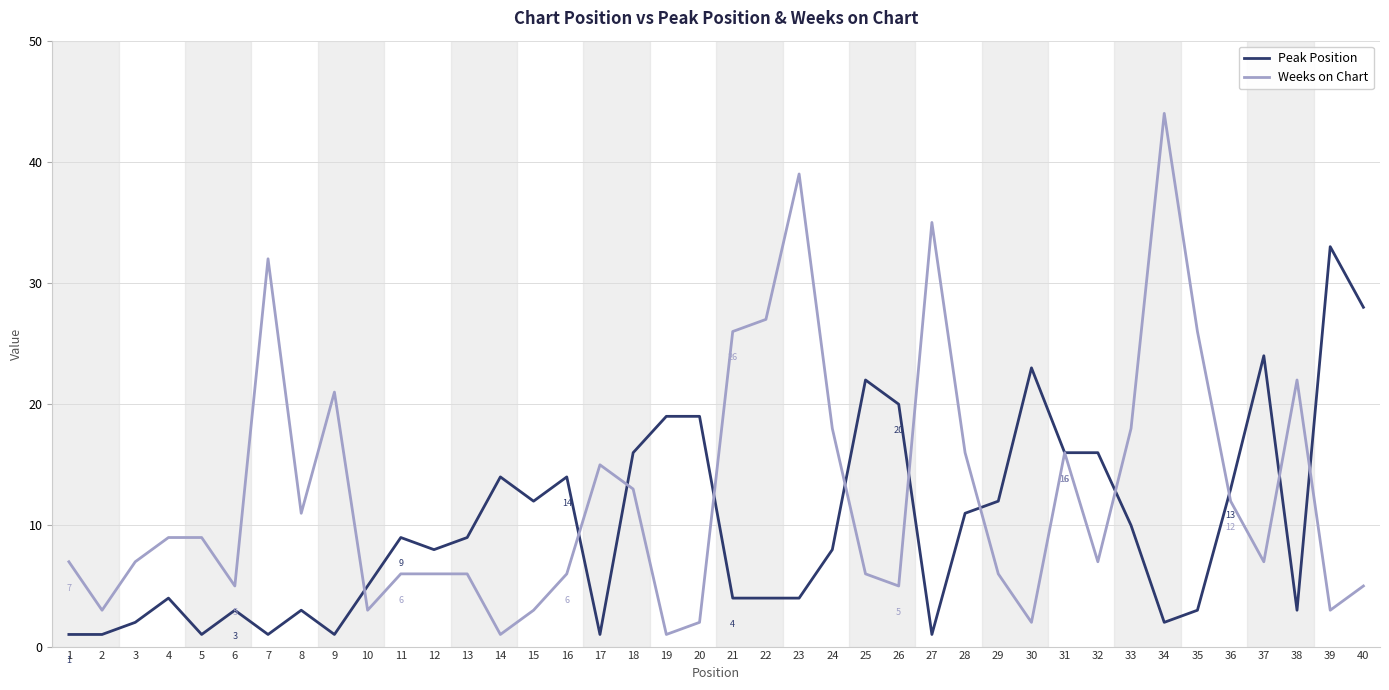

What is the maximum value shown in the chart?

44